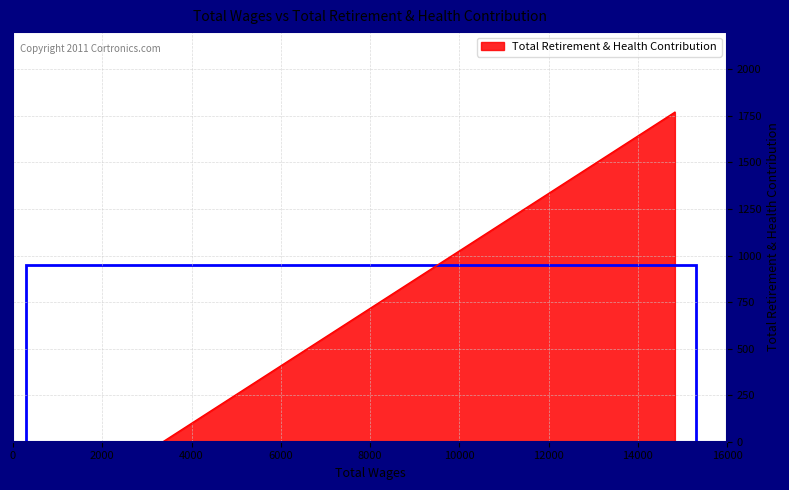

What is the sum of all values?

1770